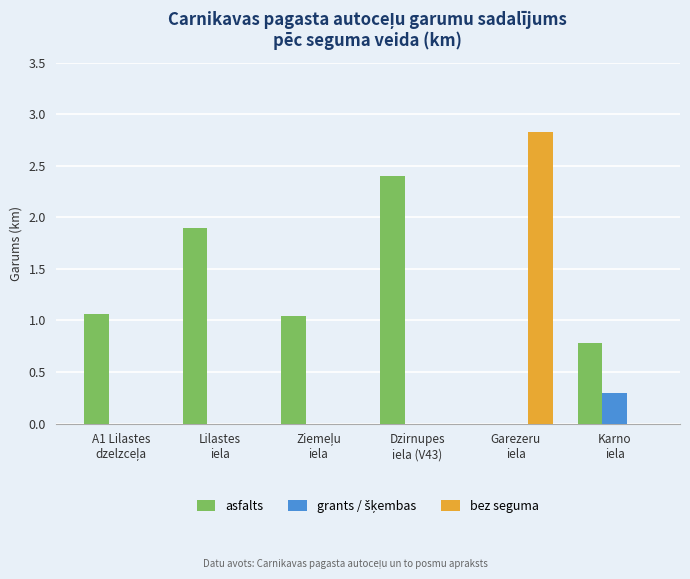

Which series has the largest range (max minus min)?

bez seguma